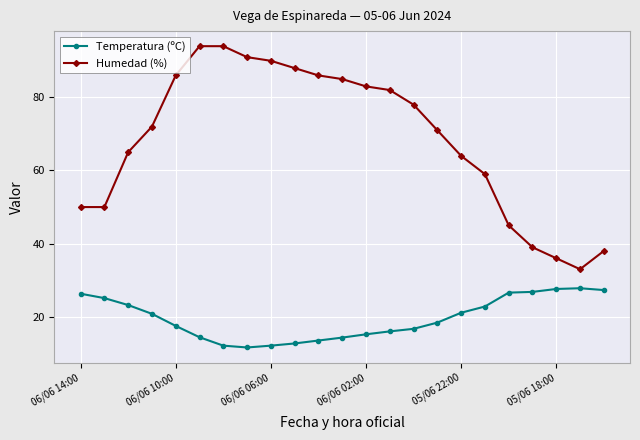

At how many categories does at least one series exceed 31?

23